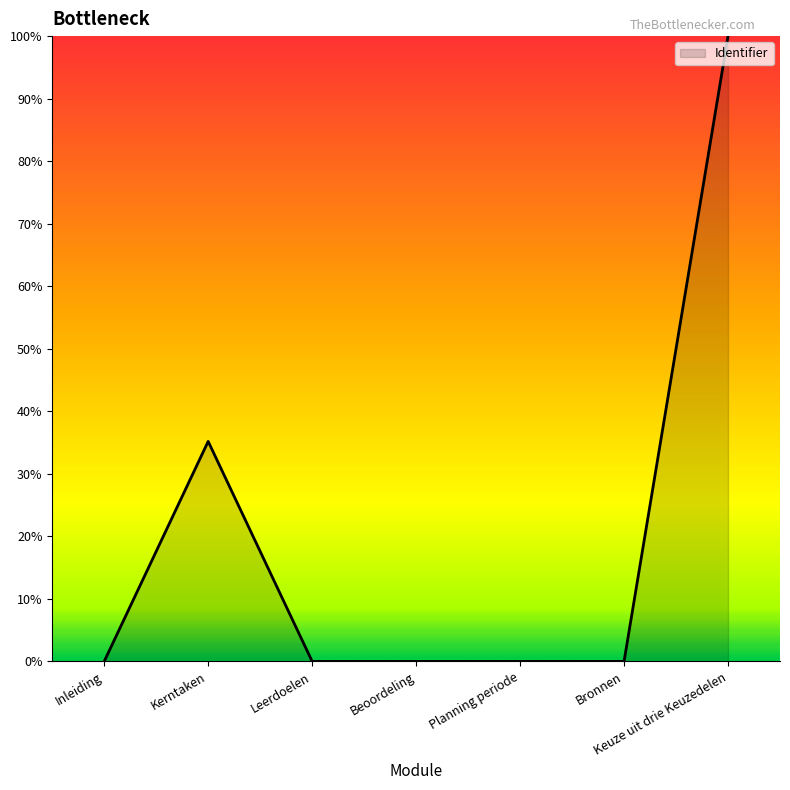

Which has a higher value, Inleiding or Keuze uit drie Keuzedelen?

Keuze uit drie Keuzedelen